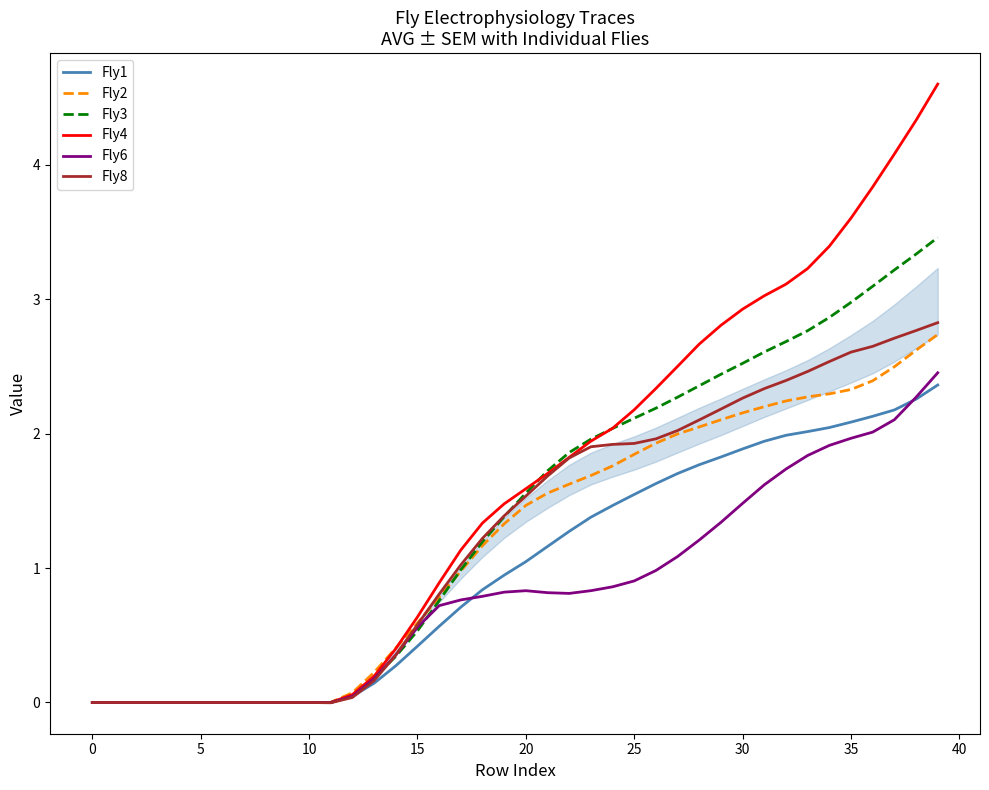

Which series has the largest range (max minus min)?

Fly4